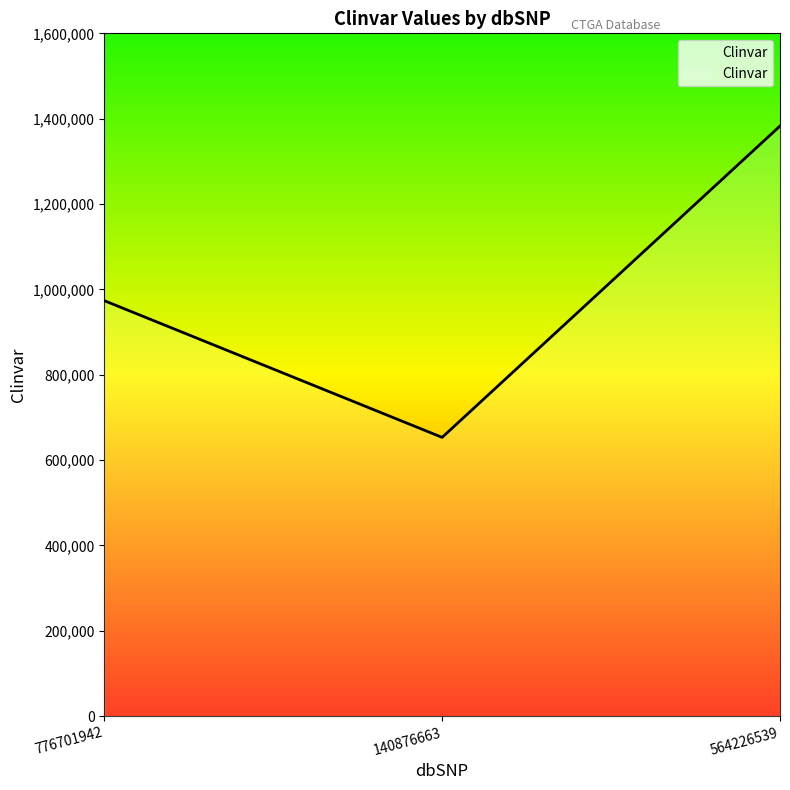

Rank the categories by value from highest to lowest.

564226539, 776701942, 140876663